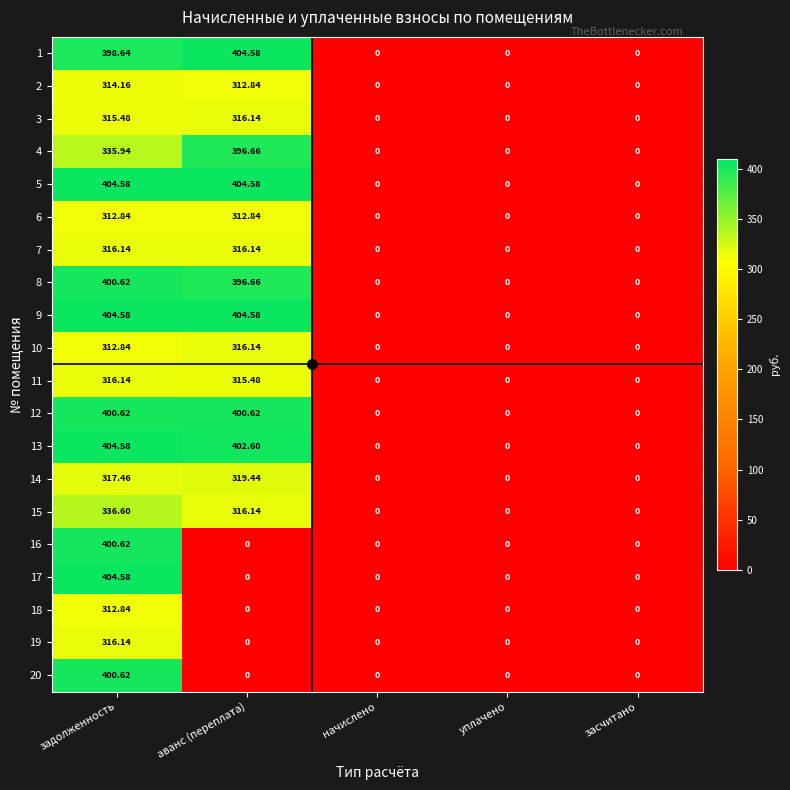

Count the number of data series in this chart.

20